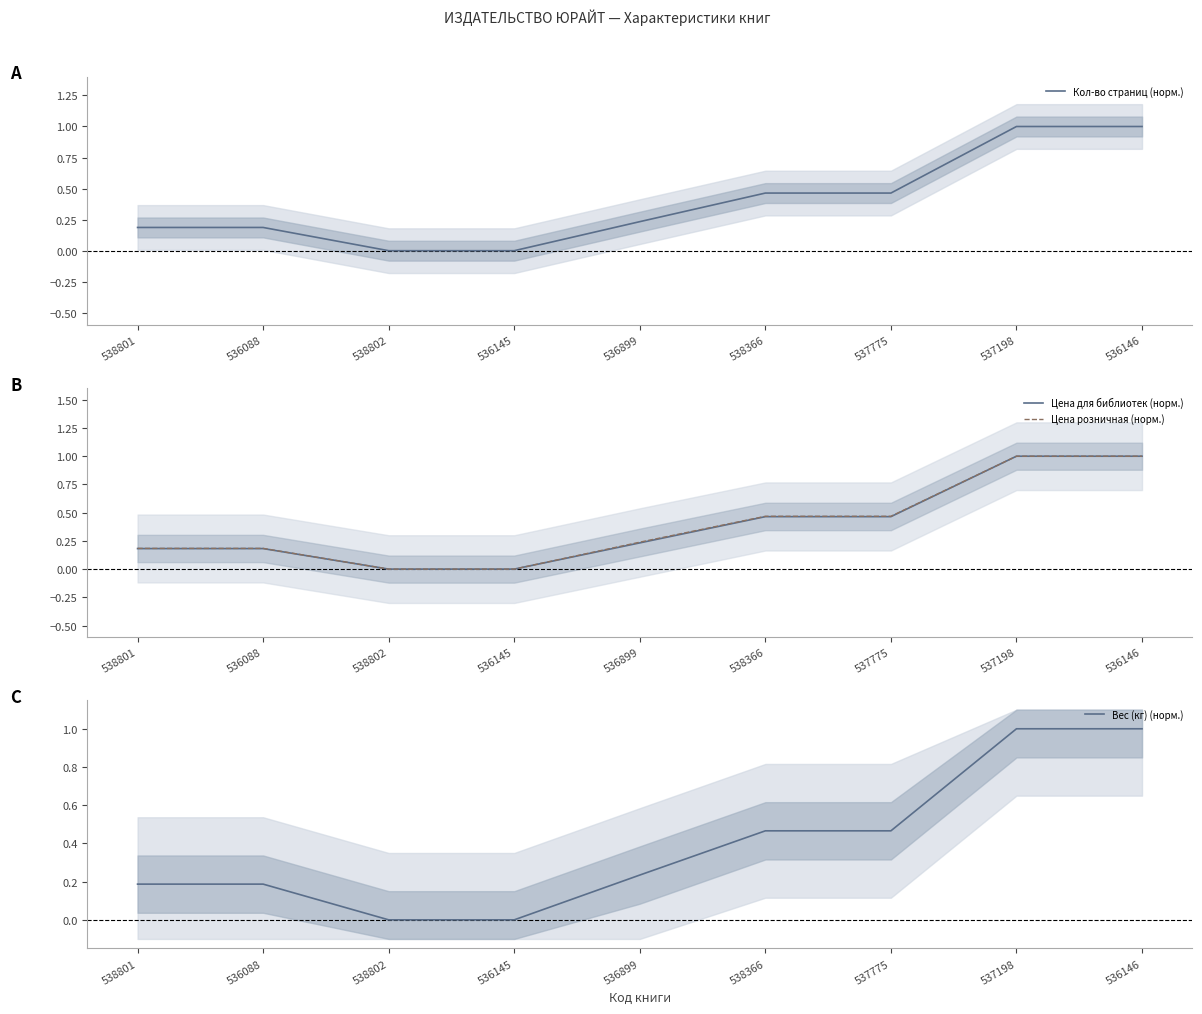

What is the value of the Цена для библиотек (норм.) point at the 9th from the left?

1.0